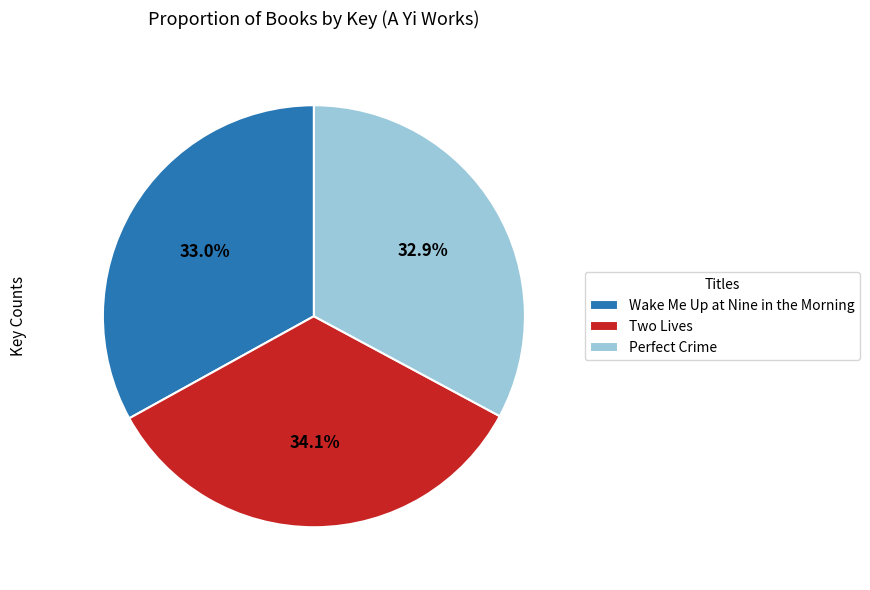

Which category has the biggest portion of the pie?

Two Lives